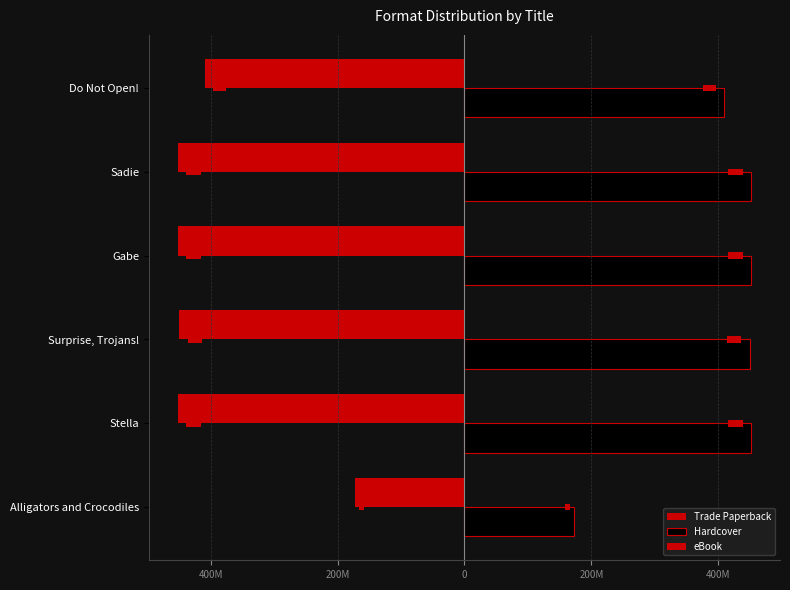

Is it true that Trade Paperback equals -726298986 at Surprise, Trojans!?

False